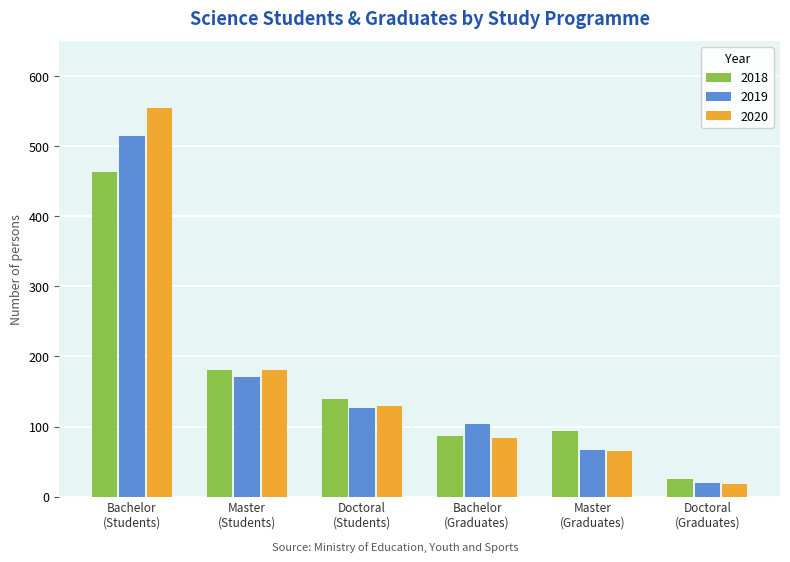

At which label does 2019 first exceed 127?

Bachelor
(Students)